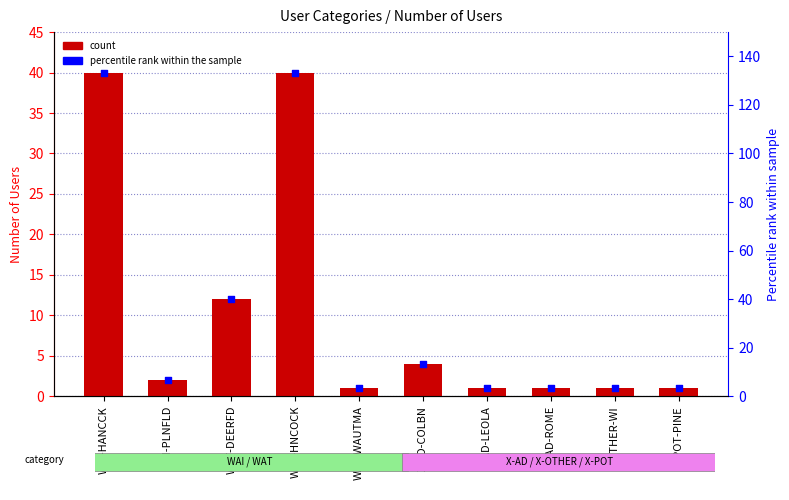

What is the ratio of the value at WAT-DEERFD to the value at X-AD-ROME?

12.0